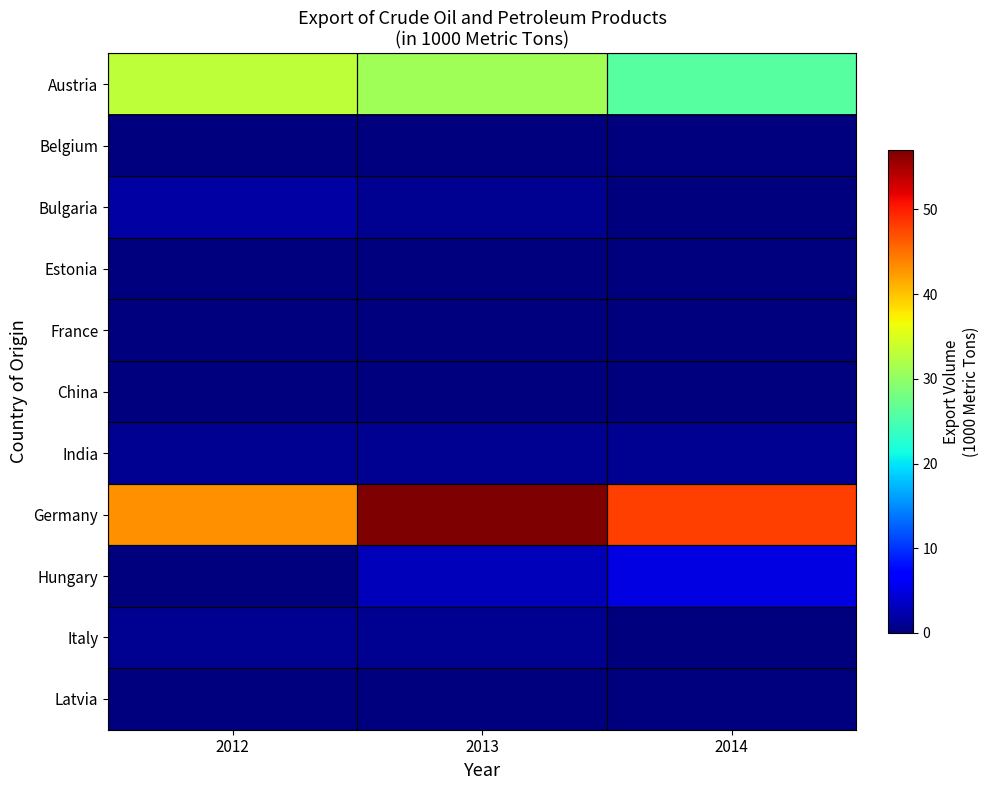

Rank the series by their maximum value, from lowest to highest.

Belgium, Estonia, France, China, Latvia, India, Italy, Bulgaria, Hungary, Austria, Germany